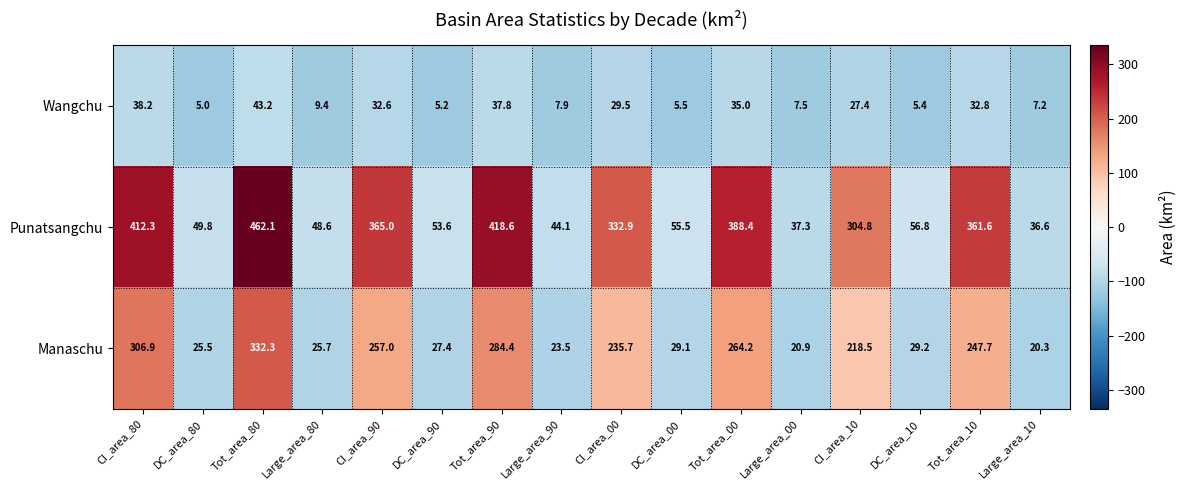

What is the approximate value of Punatsangchu at Large_area_80?

48.6